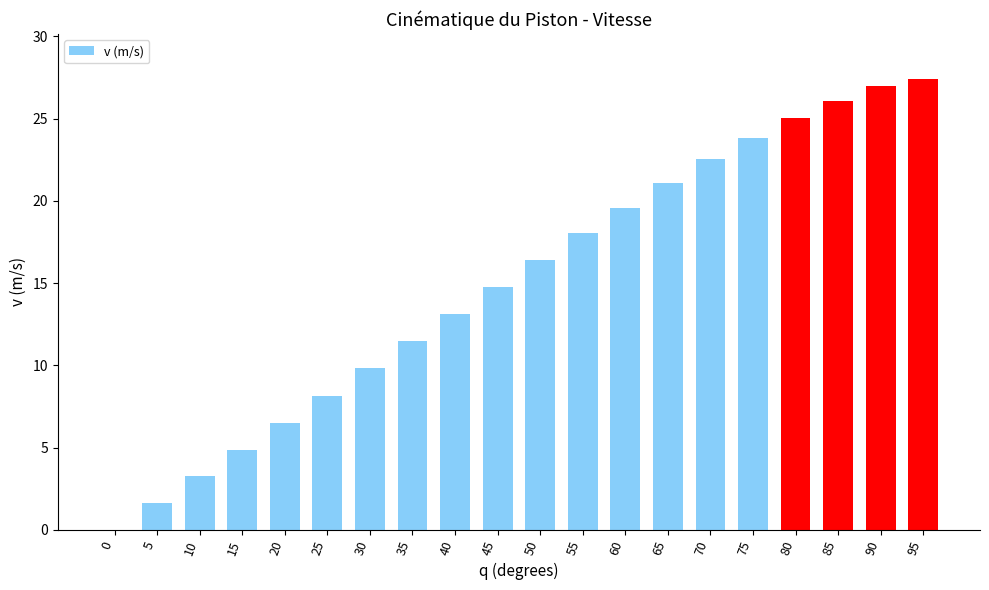

What is the sum of the values at 60 and 95?

47.0